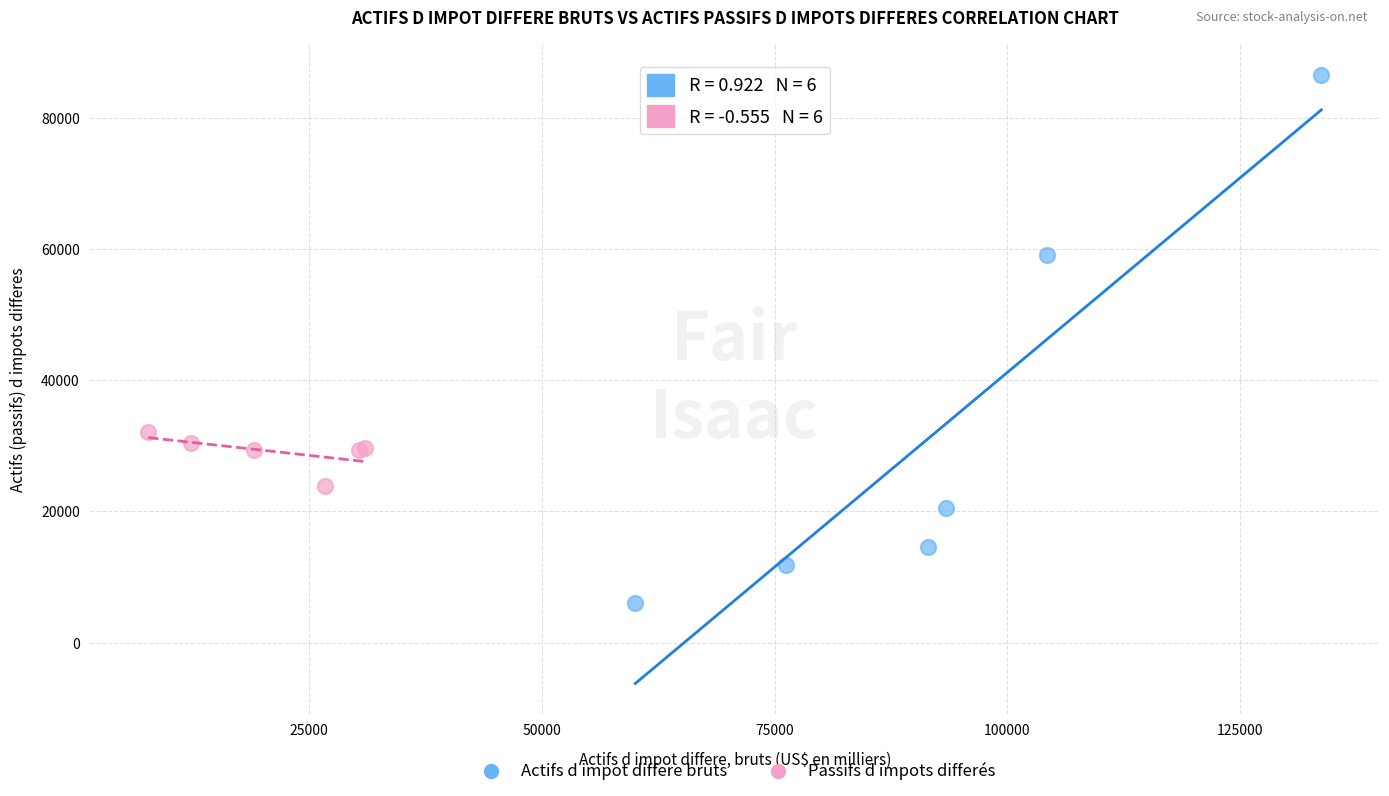

Which series reaches the maximum Y coordinate?

Actifs d impot differe bruts